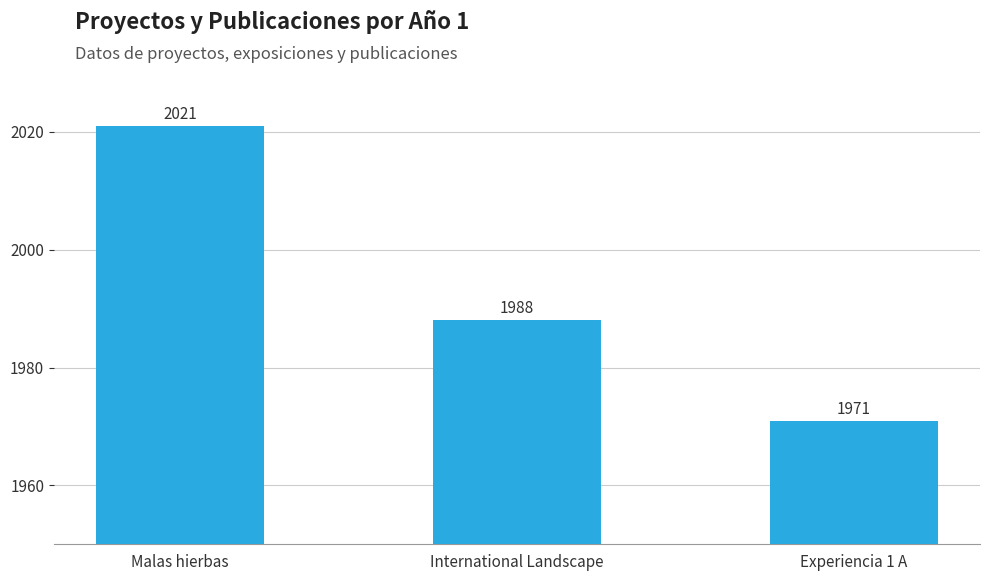

At which category does the chart reach its minimum across all series?

Experiencia 1 A